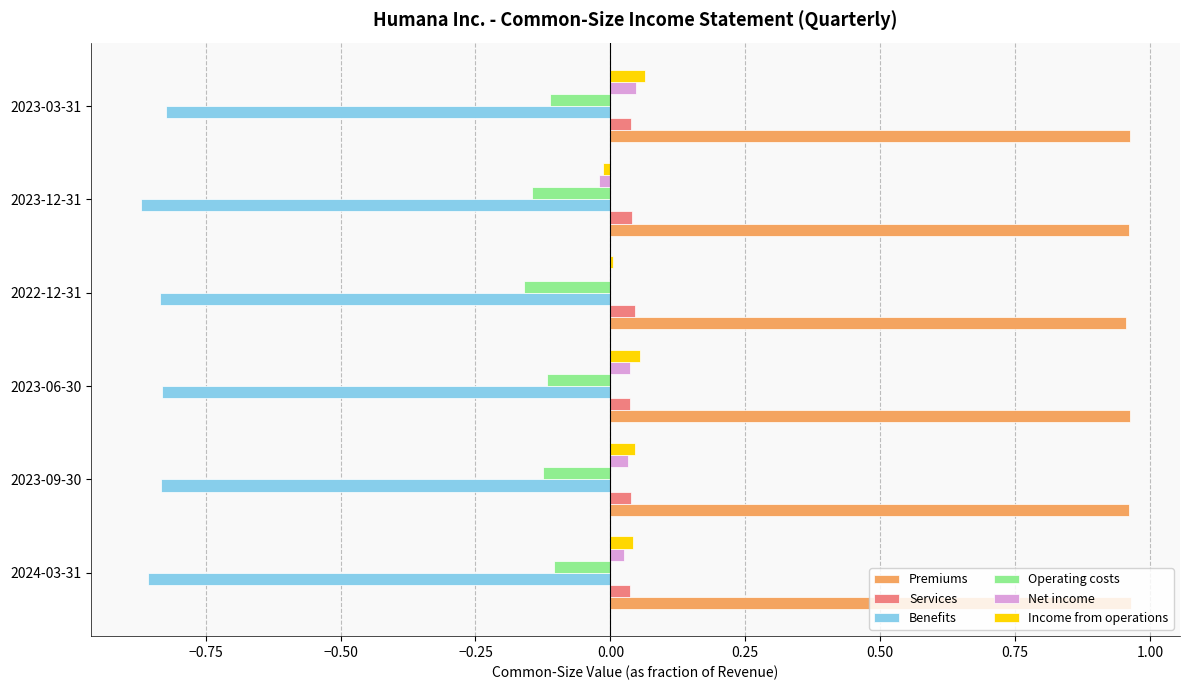

Which series has the largest total across all categories?

Premiums